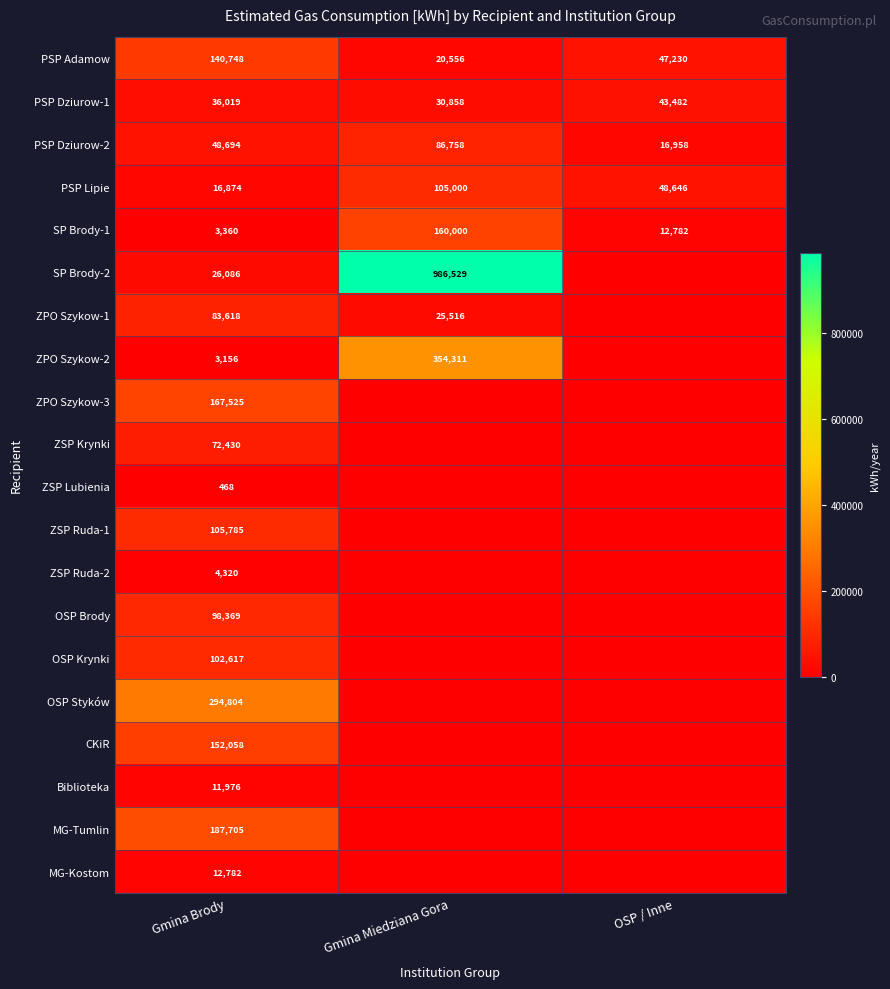

How many series are shown in this chart?

20